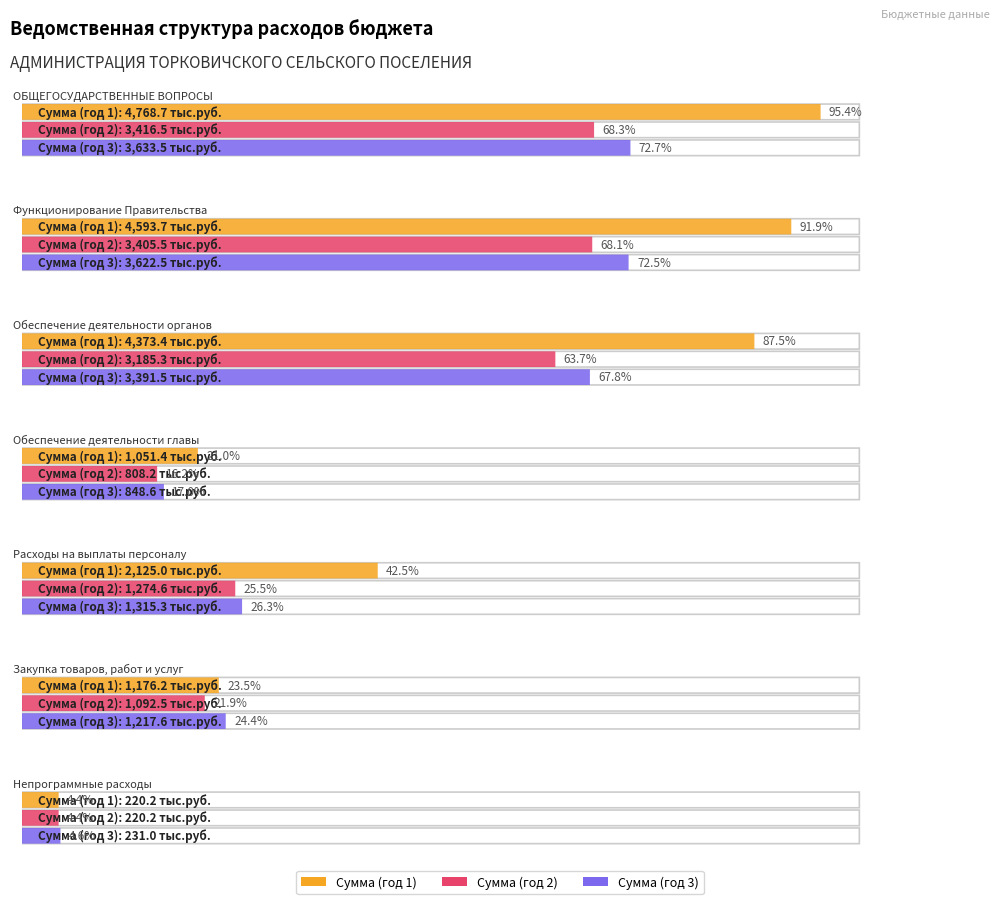

True or false: Сумма (год 2) has a value of 220.2 at 6.

True